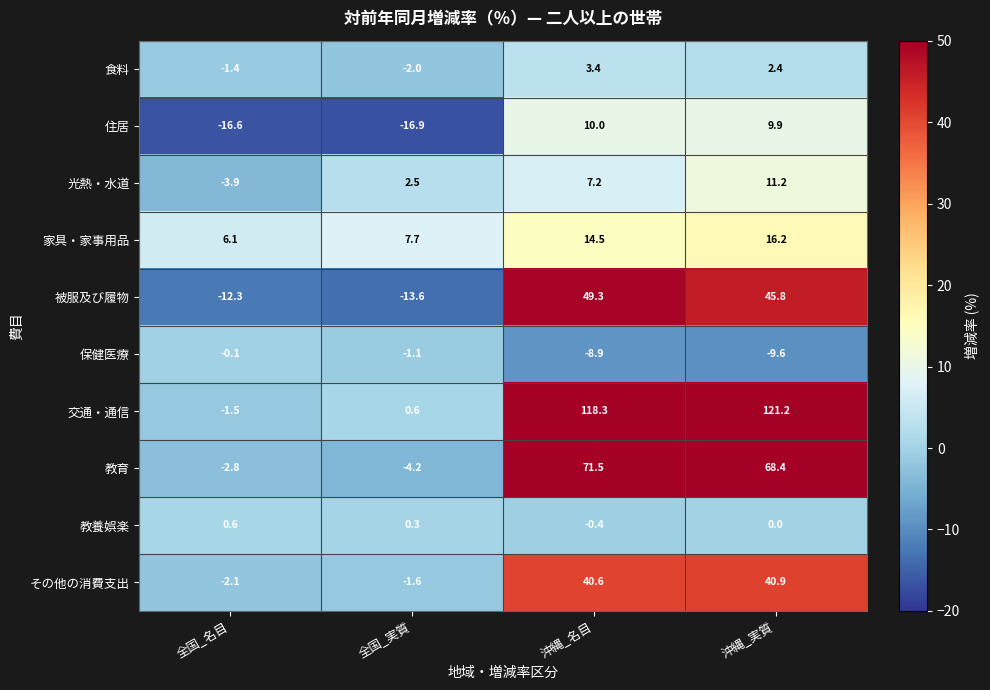

The 被服及び履物 series shows 26.7 at 沖縄_実質. True or false?

False